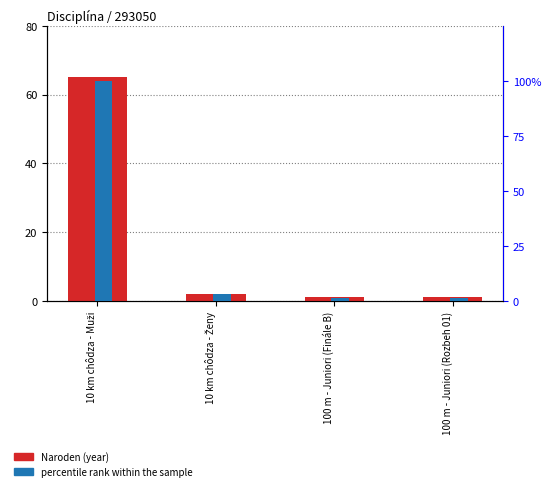

Read the Naroden (year) value at 100 m - Juniori (Finále B).

1.0